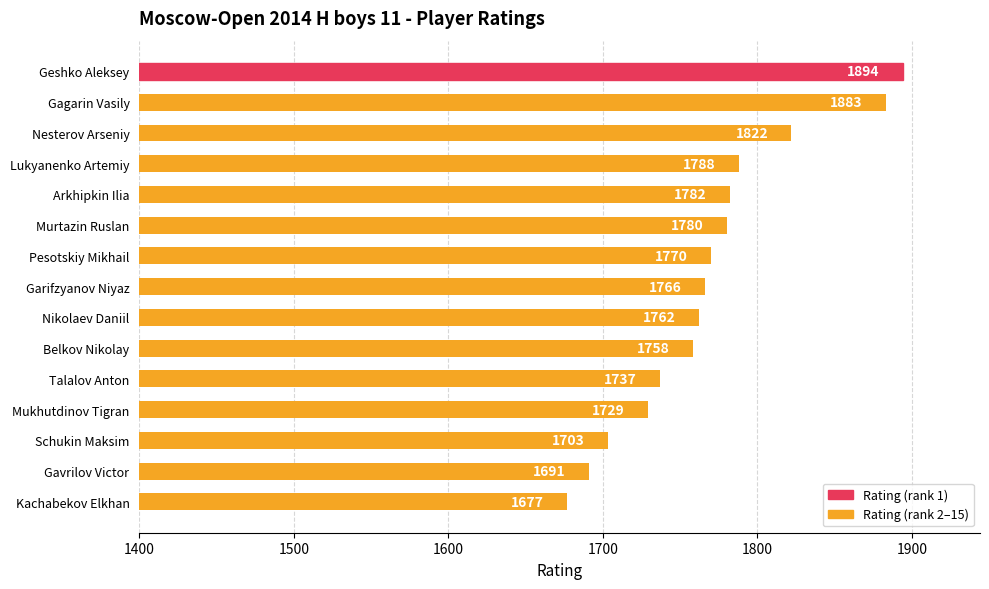

Rank the categories by value from lowest to highest.

Kachabekov Elkhan, Gavrilov Victor, Schukin Maksim, Mukhutdinov Tigran, Talalov Anton, Belkov Nikolay, Nikolaev Daniil, Garifzyanov Niyaz, Pesotskiy Mikhail, Murtazin Ruslan, Arkhipkin Ilia, Lukyanenko Artemiy, Nesterov Arseniy, Gagarin Vasily, Geshko Aleksey